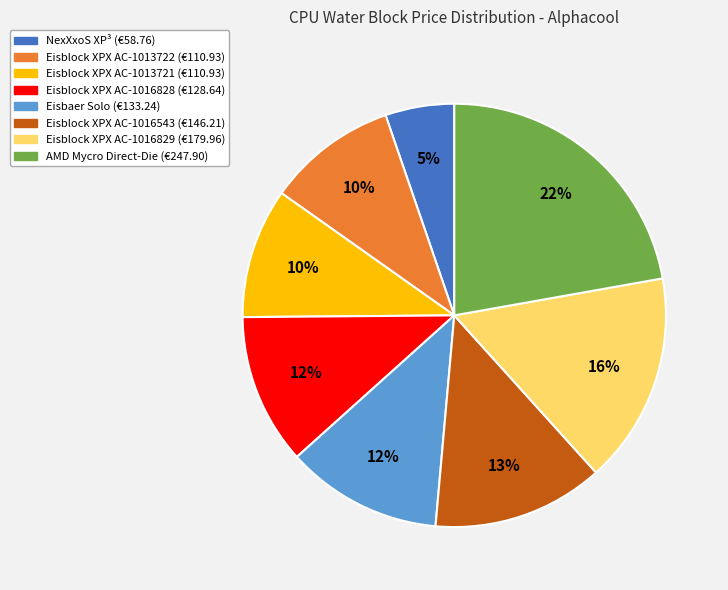

Count the number of slices in the pie.

8